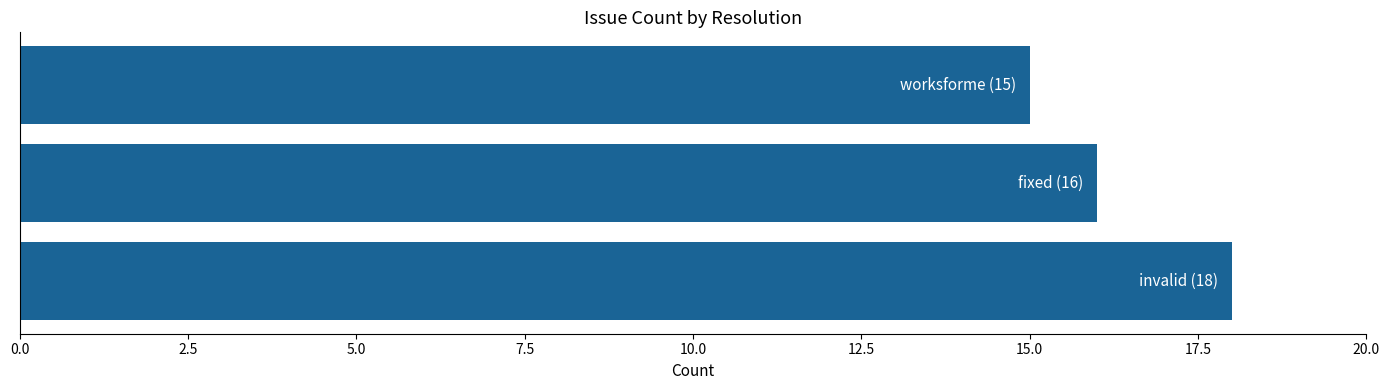

How many bars are there in total?

3